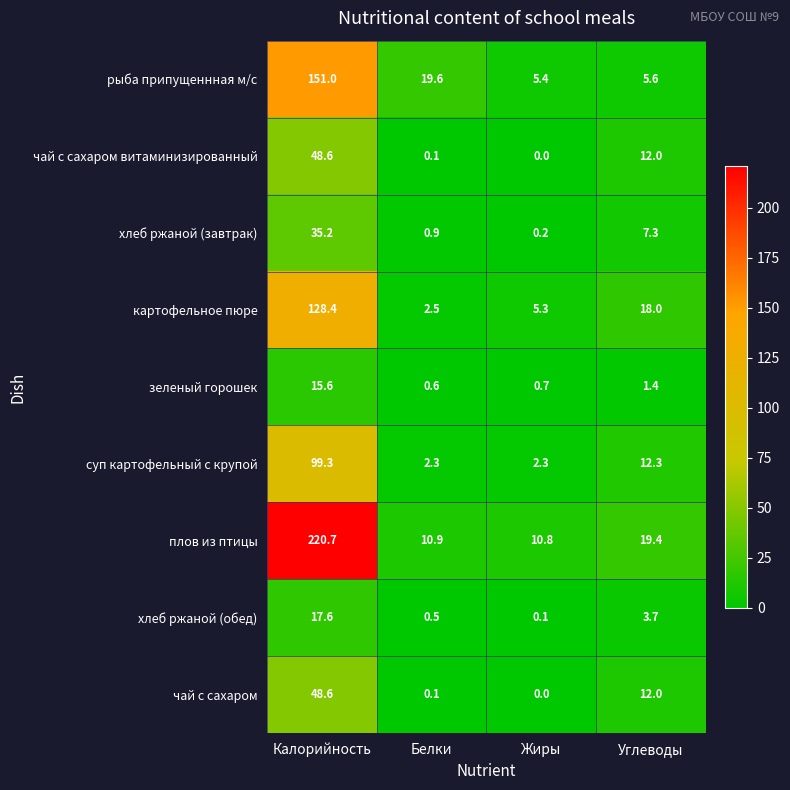

Which series has the largest total across all categories?

плов из птицы